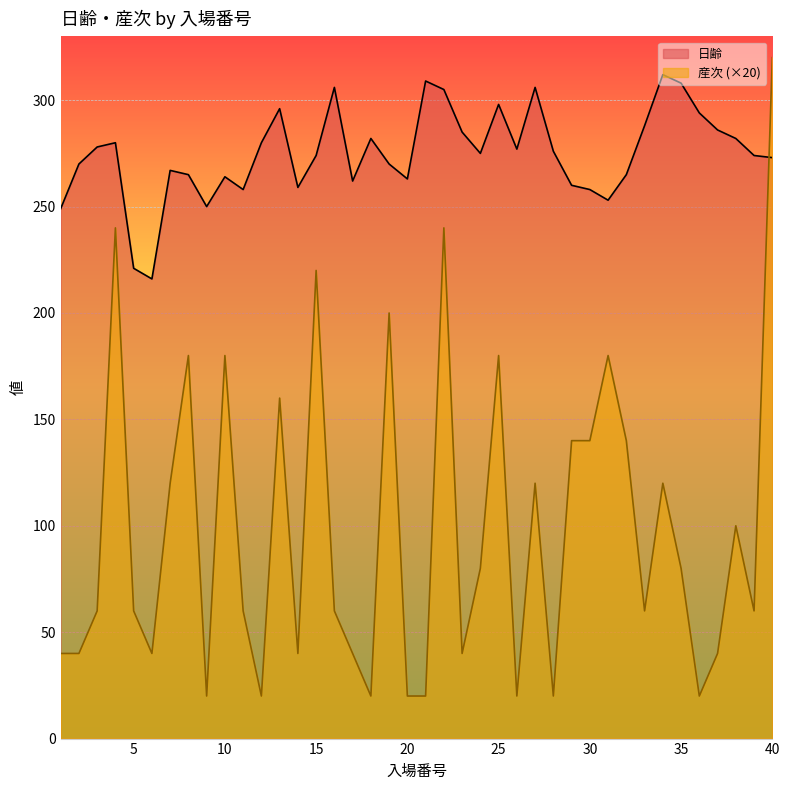

Reading left to right, what are all the values shown in this chart?

日齢: 249	270	278	280	221	216	267	265	250	264	258	280	296	259	274	306	262	282	270	263	309	305	285	275	298	277	306	276	260	258	253	265	288	312	308	294	286	282	274	273
産次: 40	40	60	240	60	40	120	180	20	180	60	20	160	40	220	60	40	20	200	20	20	240	40	80	180	20	120	20	140	140	180	140	60	120	80	20	40	100	60	320